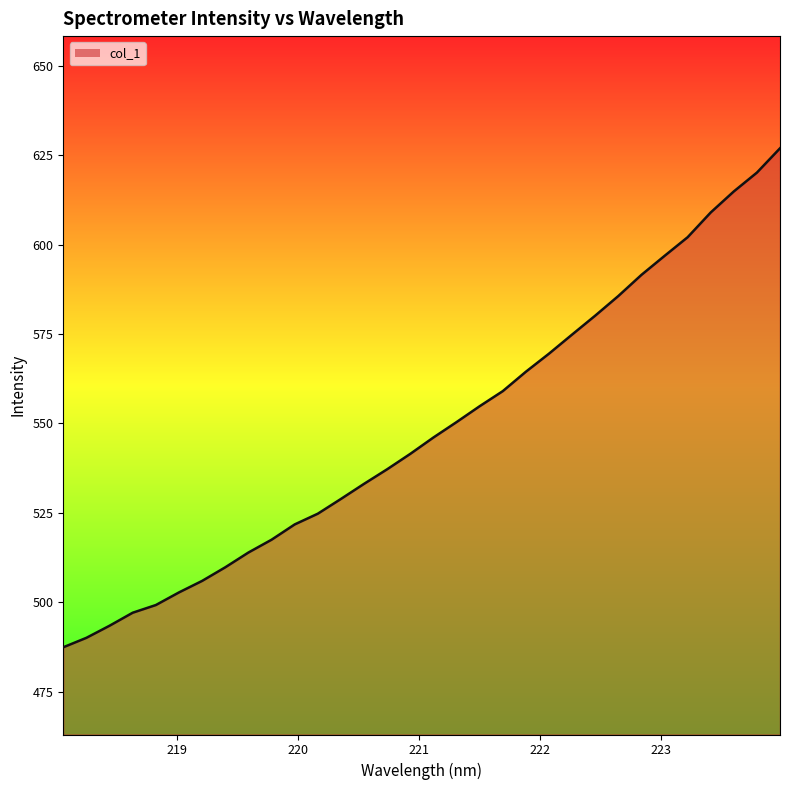

What is the difference between the maximum and minimum values?

139.4